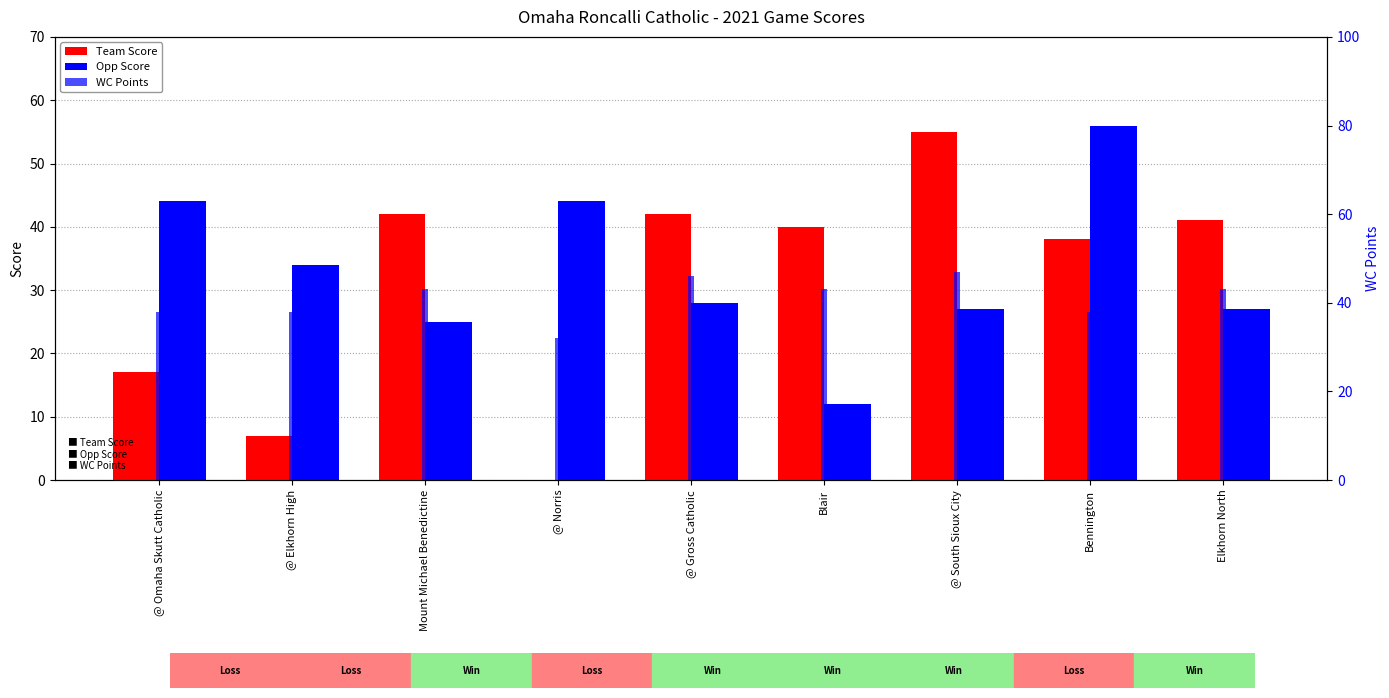

Rank the categories by Team Score value from lowest to highest.

@ Norris, @ Elkhorn High, @ Omaha Skutt Catholic, Bennington, Blair, Elkhorn North, Mount Michael Benedictine, @ Gross Catholic, @ South Sioux City